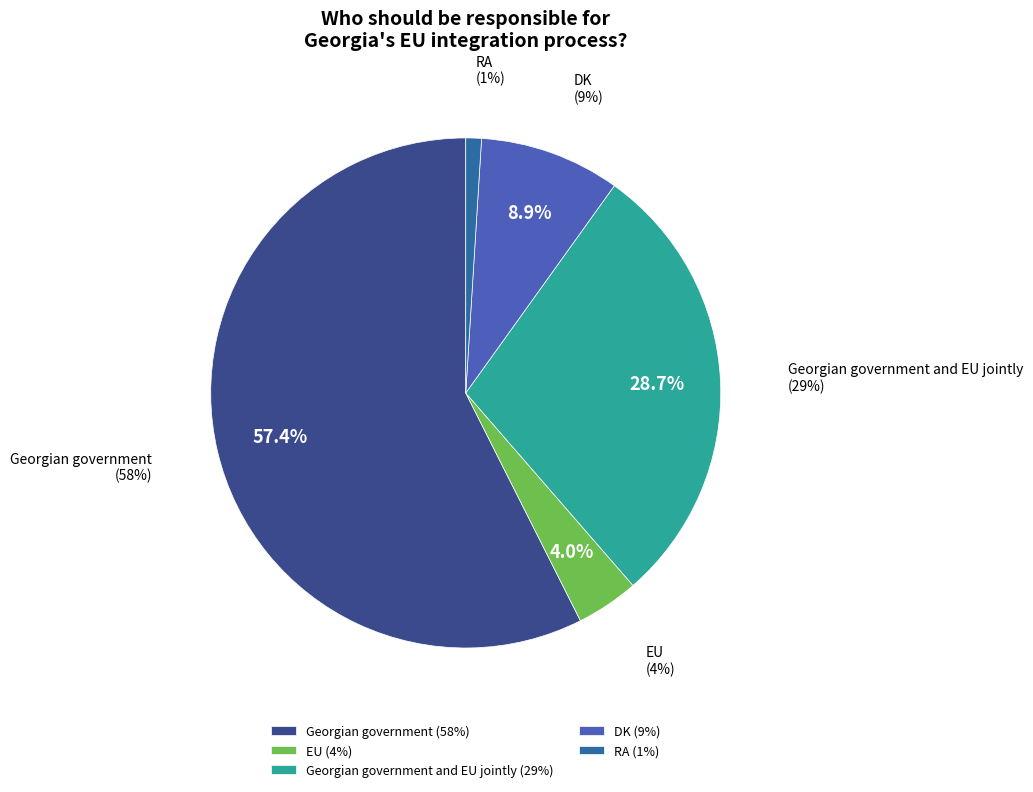

Between EU and DK, which is larger?

DK